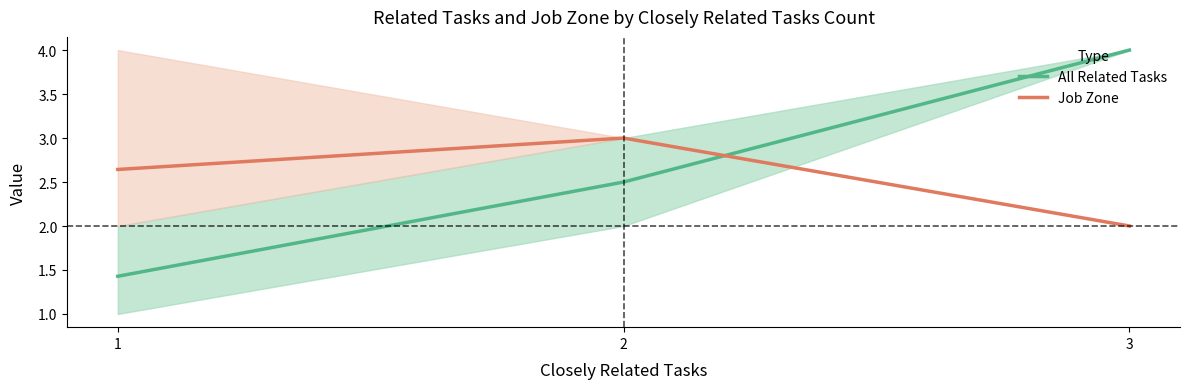

Rank the series at 3 from lowest to highest value.

Job Zone, All Related Tasks